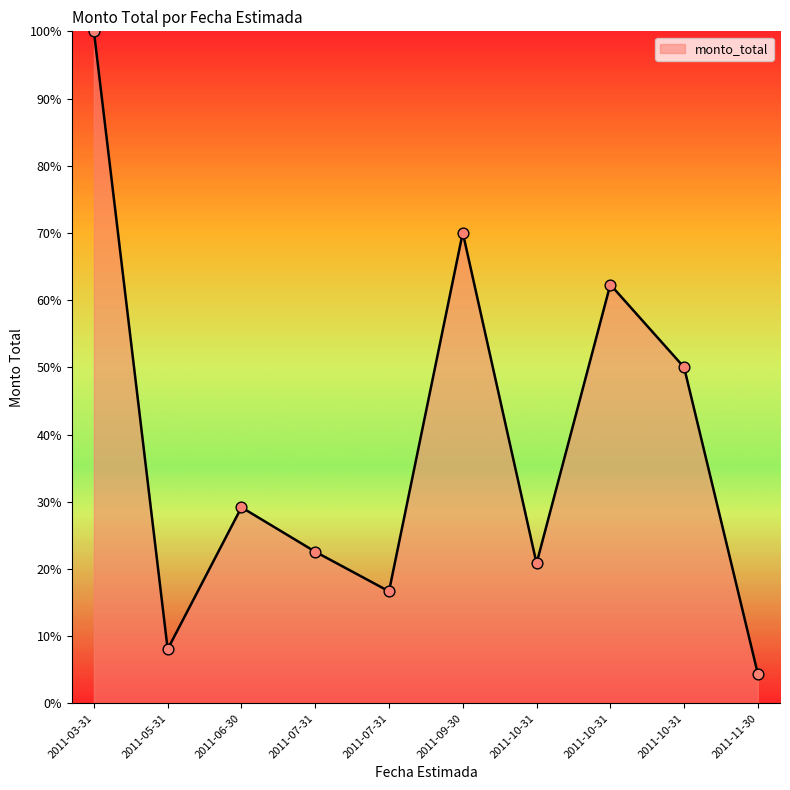

What is the change in value from 2011-06-30 to 2011-10-31?

-8.3